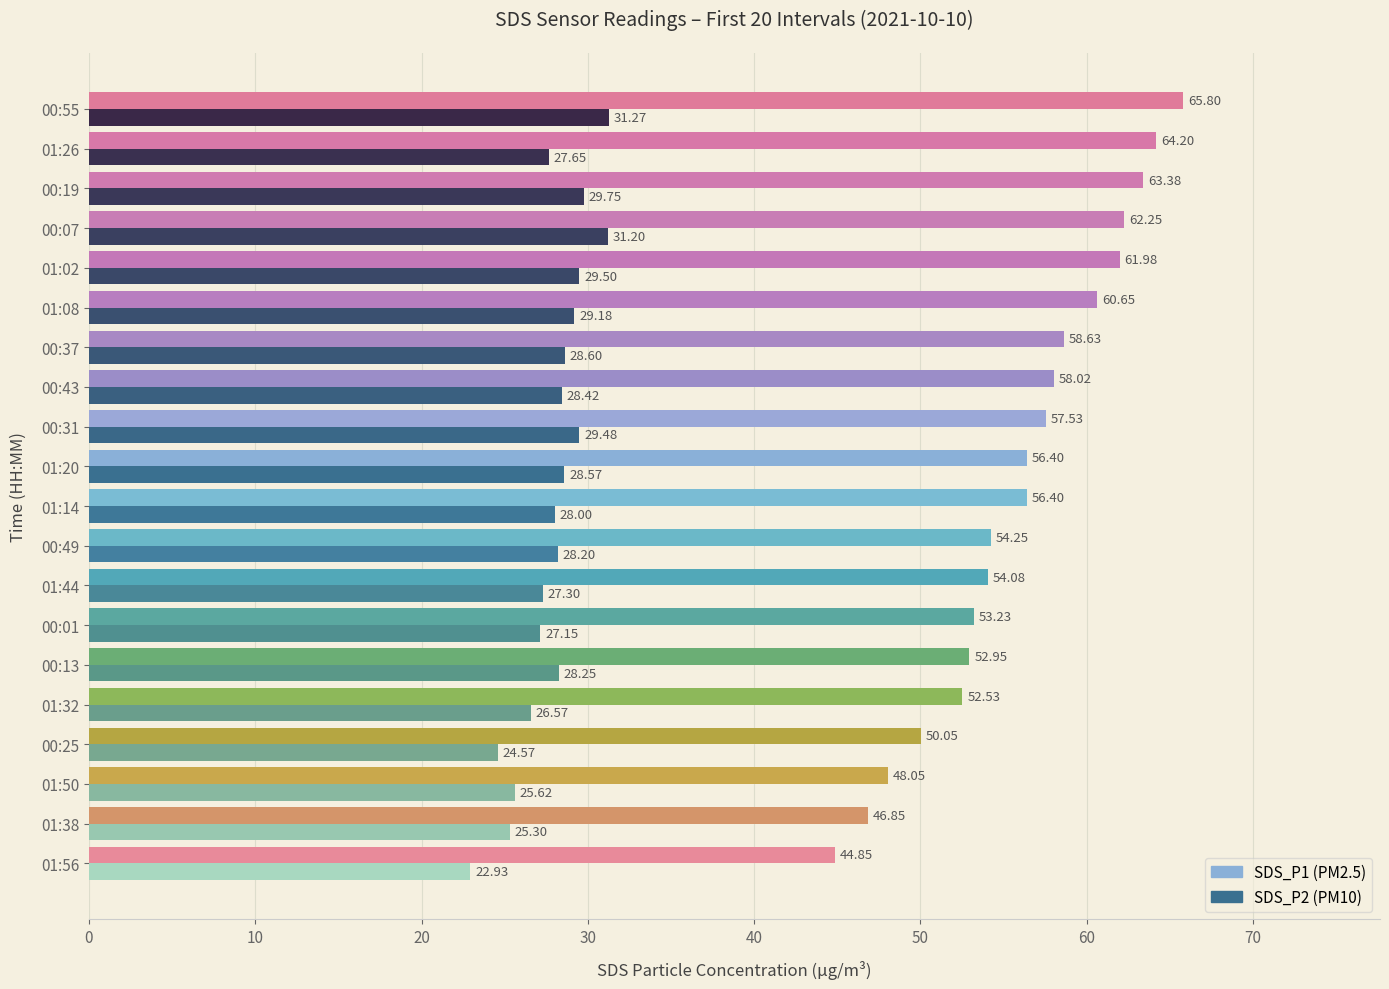

At which category is the sum across all series the highest?

00:55